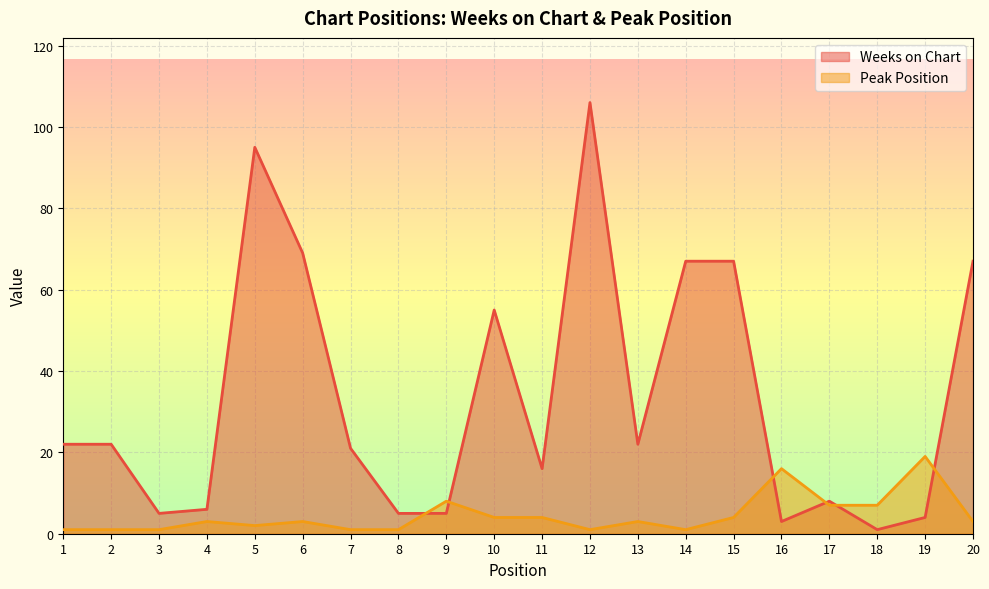

Which series has the largest total across all categories?

Weeks on Chart